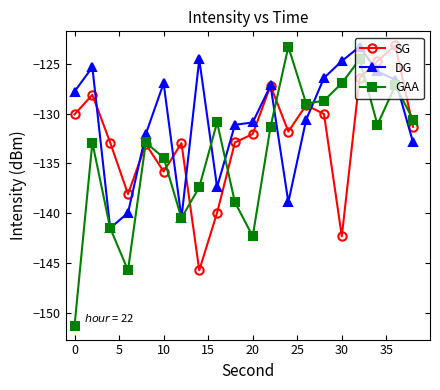

What is the value of the SG point at the 5th from the left?

-133.1